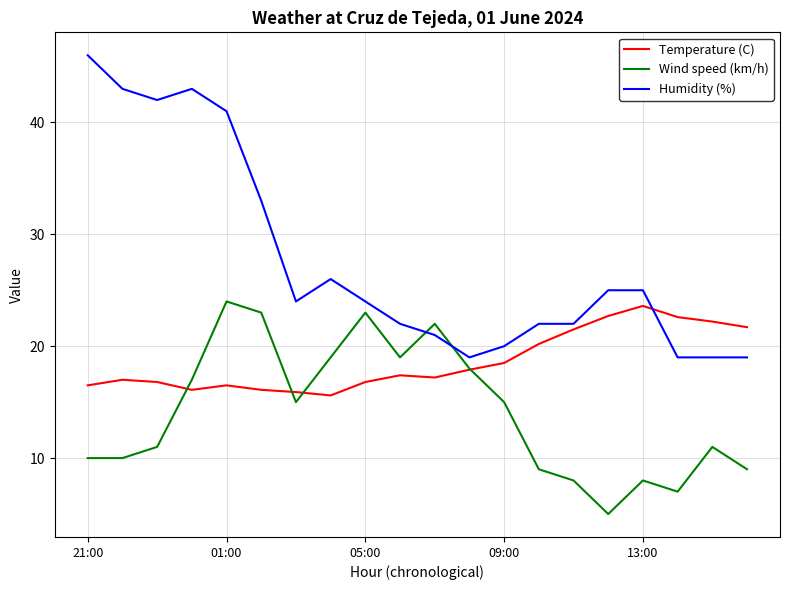

Which series has the largest range (max minus min)?

Humidity (%)